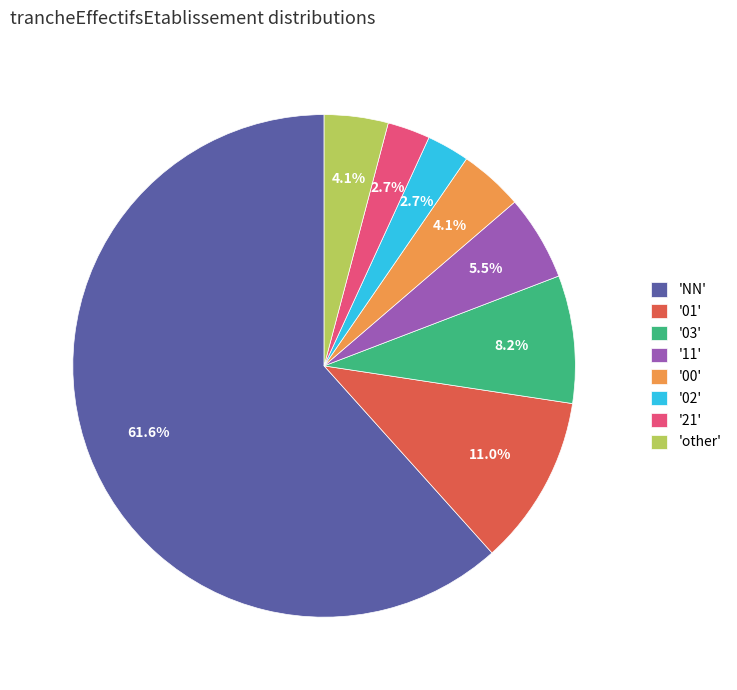

Combined, do '00' and '02' account for over 50%?

No